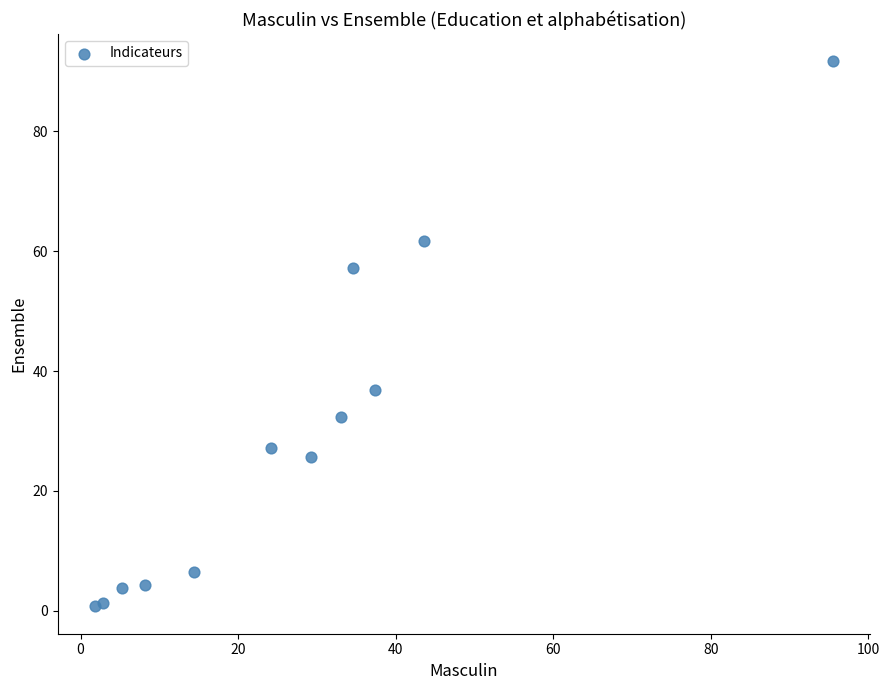

What is the range of X values (max minus min)?

93.7